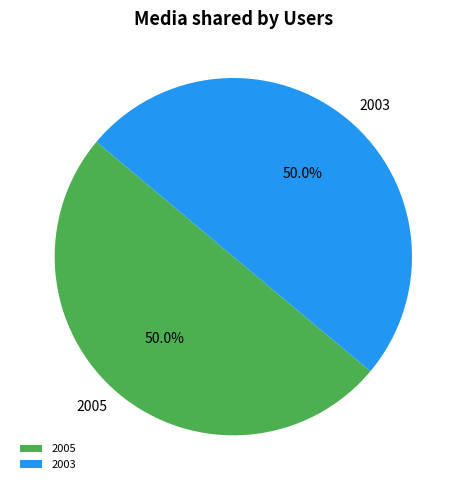

Is it true that 2003 is 50% of the pie?

True